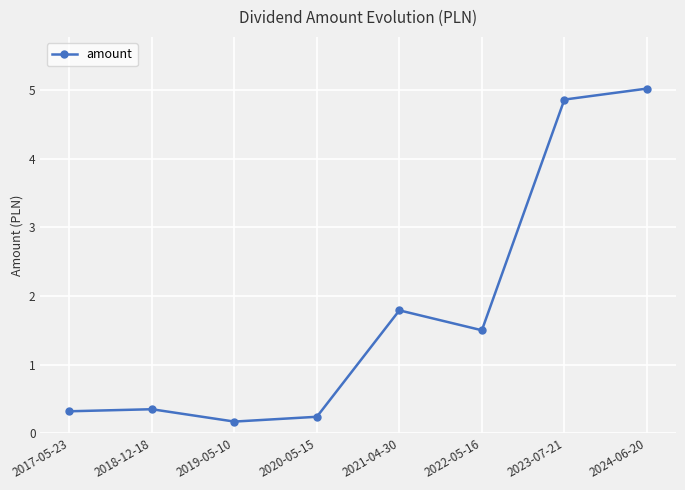

Is it true that the value at 2018-12-18 is 0.3?

True